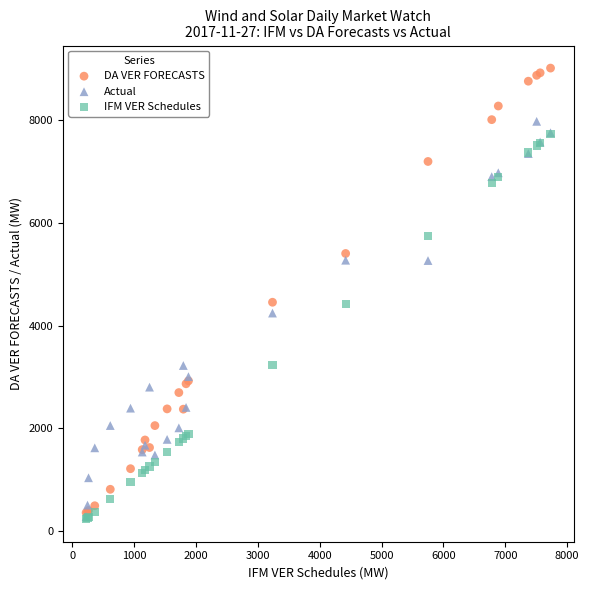

Which series has the widest spread of Y values?

DA VER FORECASTS